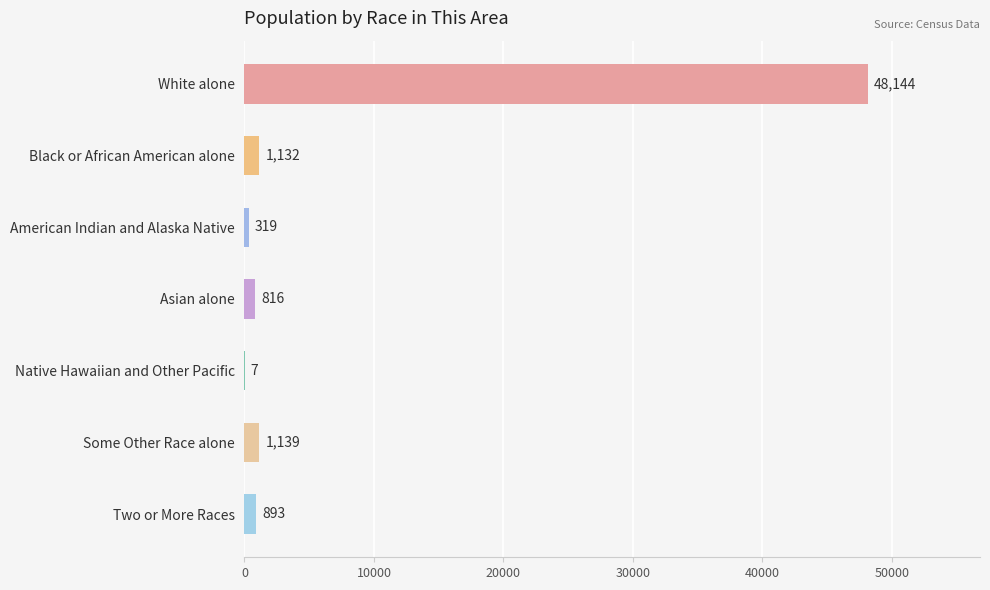

What is the sum of the values at Asian alone and Black or African American alone?

1948